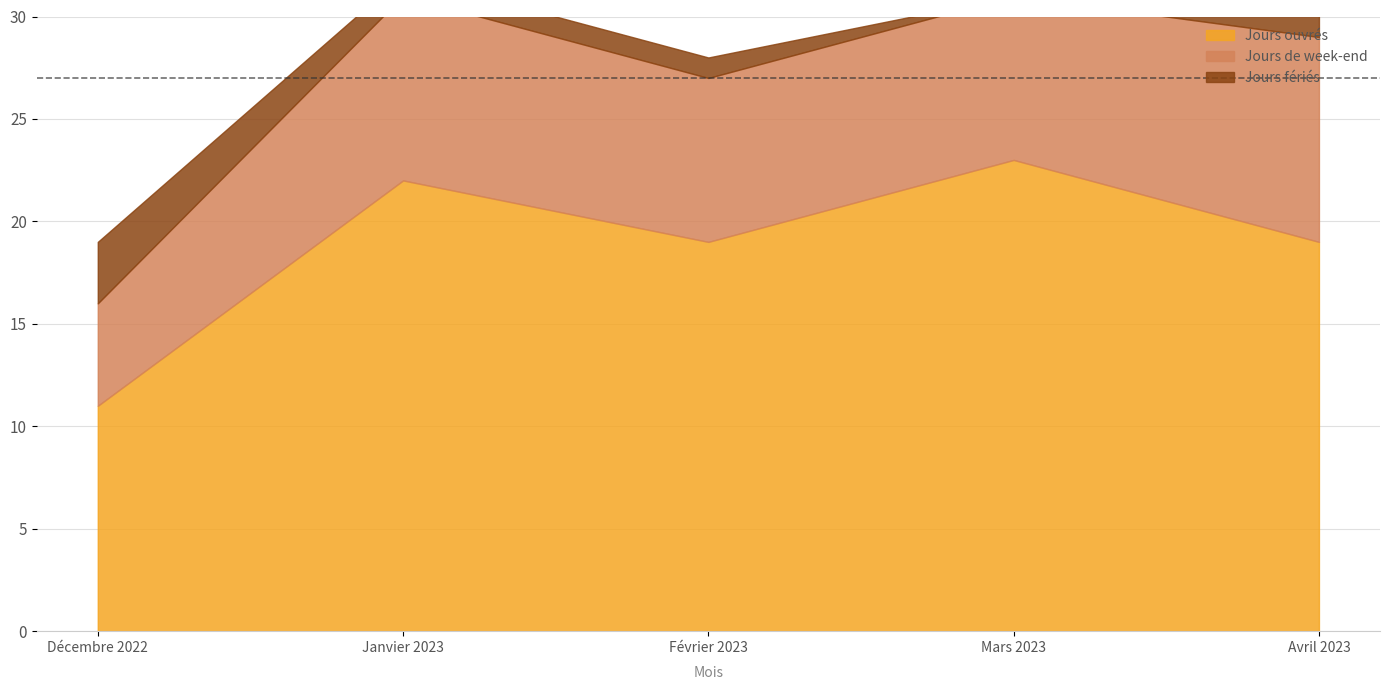

What is the highest value of the Jours ouvrés series?

23